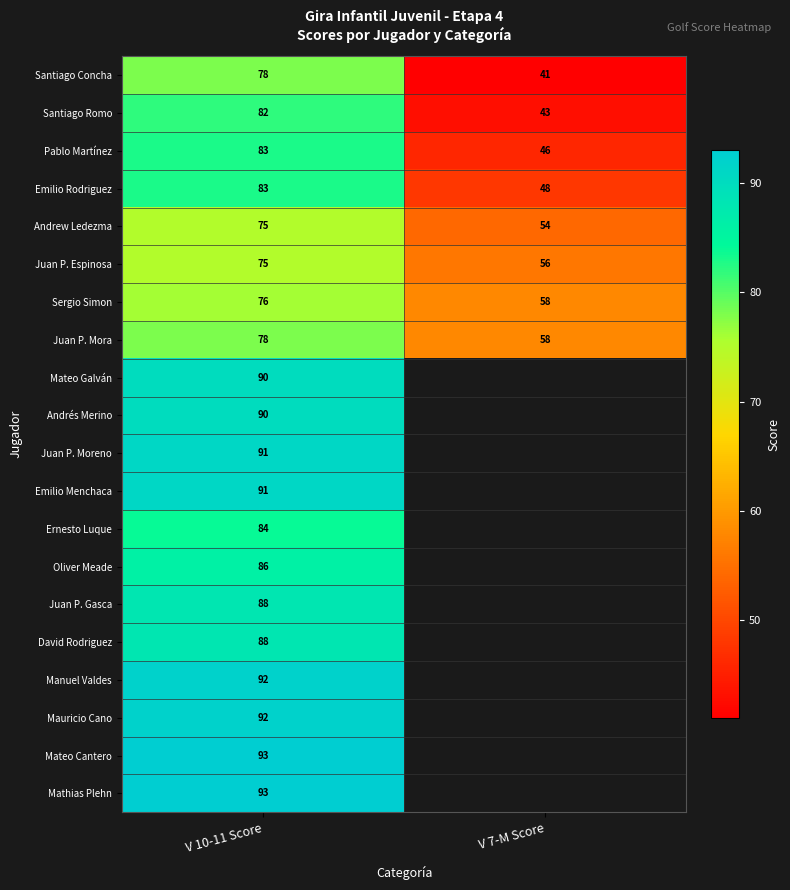

What is the spread (max minus min) of values at V 10-11 Score?

18